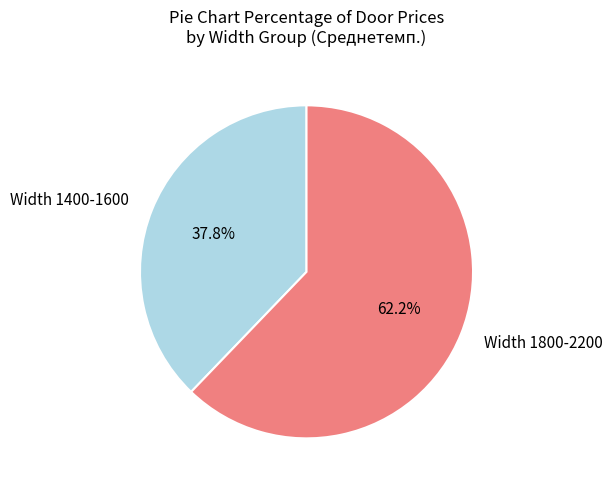

Rank the categories by value from highest to lowest.

Width 1800-2200, Width 1400-1600